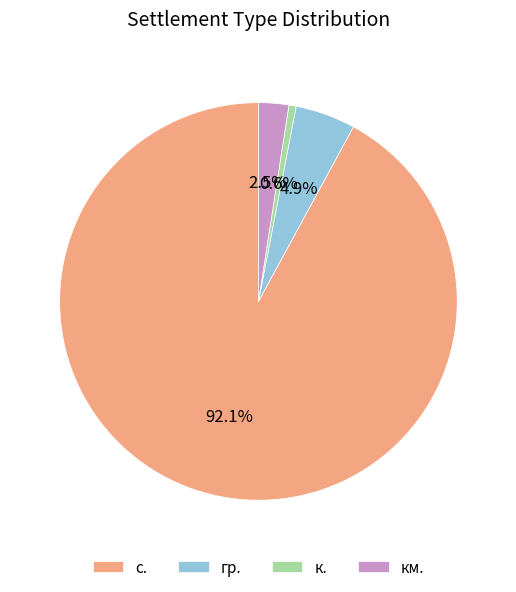

What percentage is the с. slice, to the nearest percent?

92%